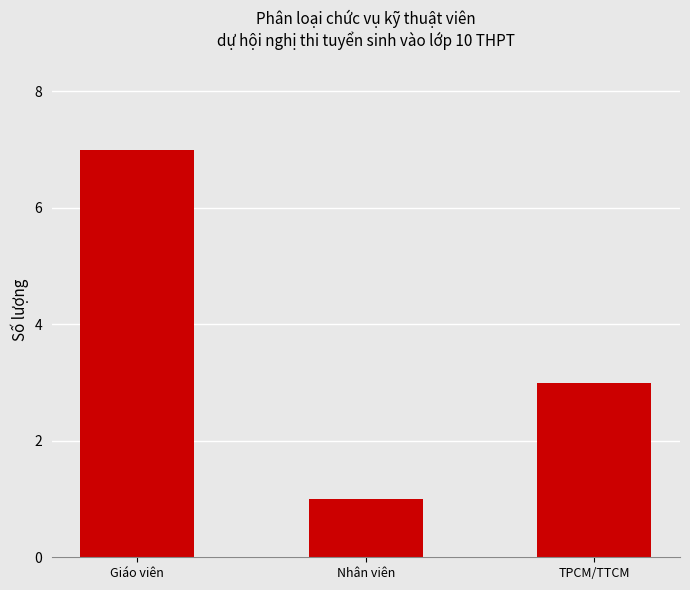

How many data points does each series have?

3